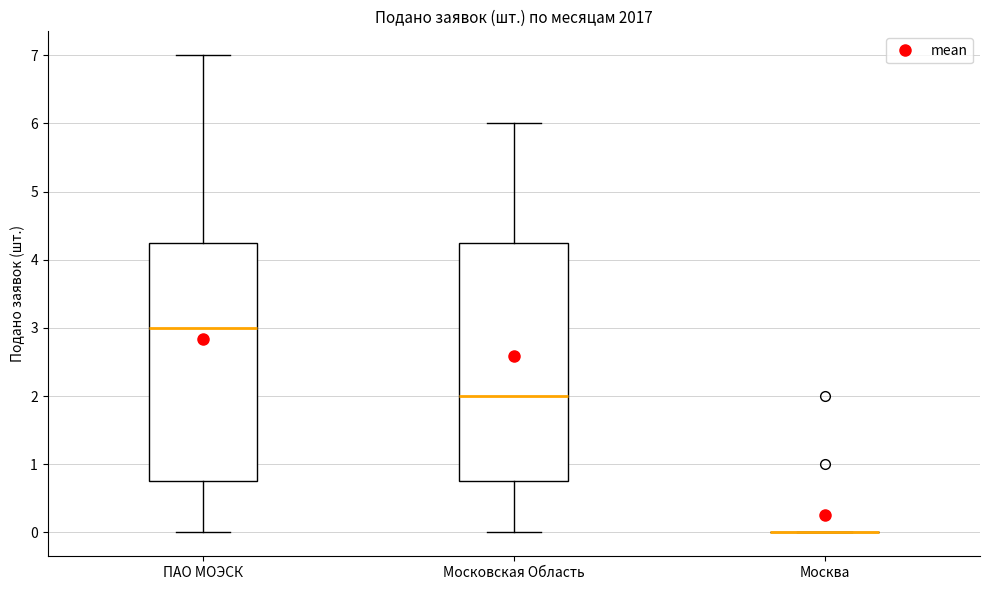

Reading left to right, read every box against the y-axis: the position of its median line, the range the box covers, and the ends of its whiskers. The values are not printed on the chart, so give them approximately, as read against the axis.

ПАО МОЭСК: median 3.0, box 0.8 to 4.3, whiskers 0.0 to 7.0
Московская Область: median 2.0, box 0.8 to 4.3, whiskers 0.0 to 6.0
Москва: box collapsed to a line at 0.0, whiskers 0.0 to 0.0